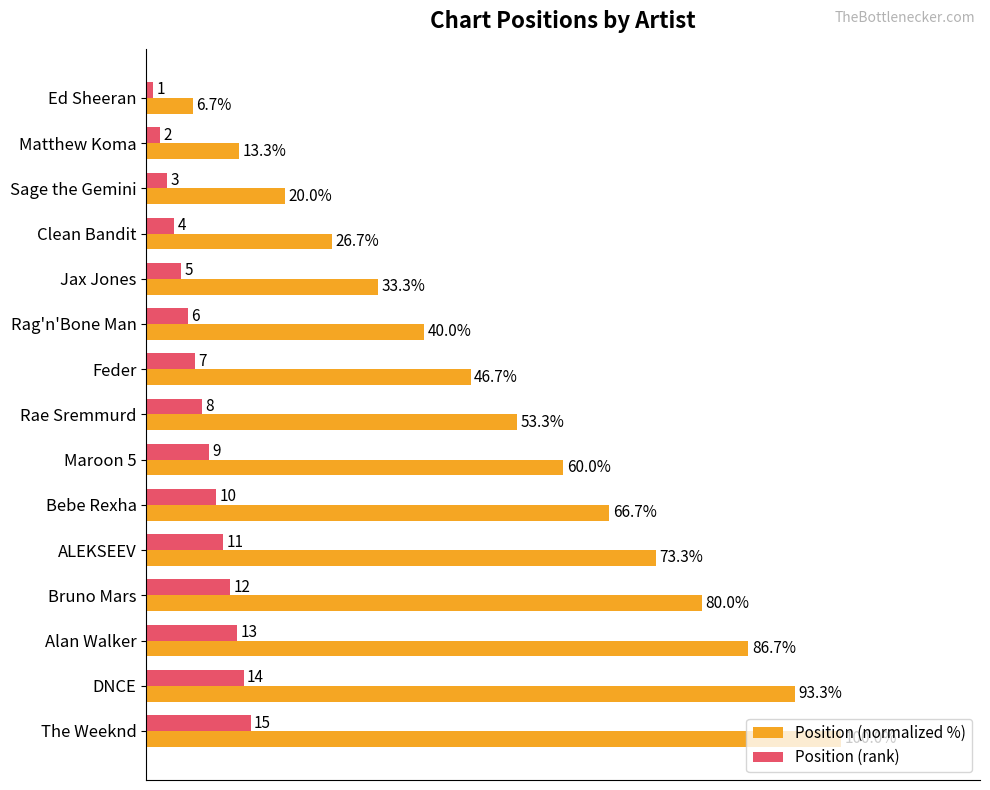

Which series has the largest range (max minus min)?

Position (normalized %)